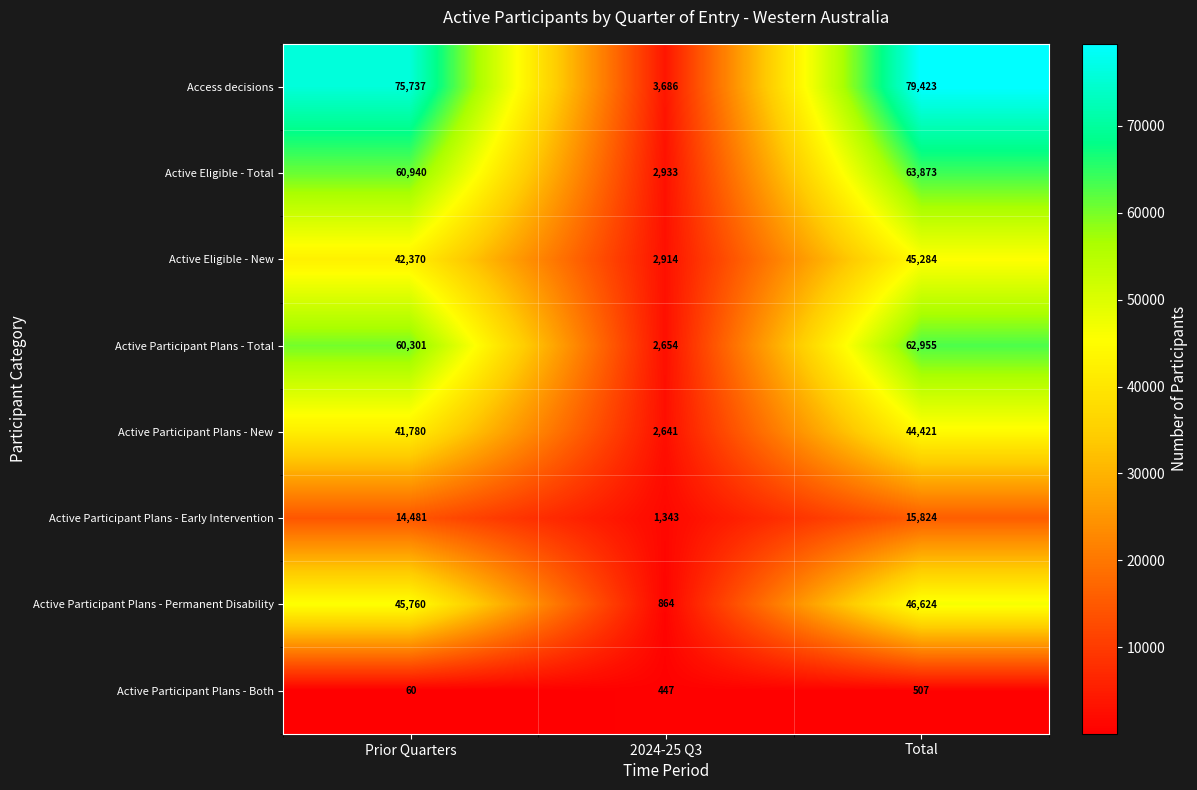

Count the number of categories in the chart.

3